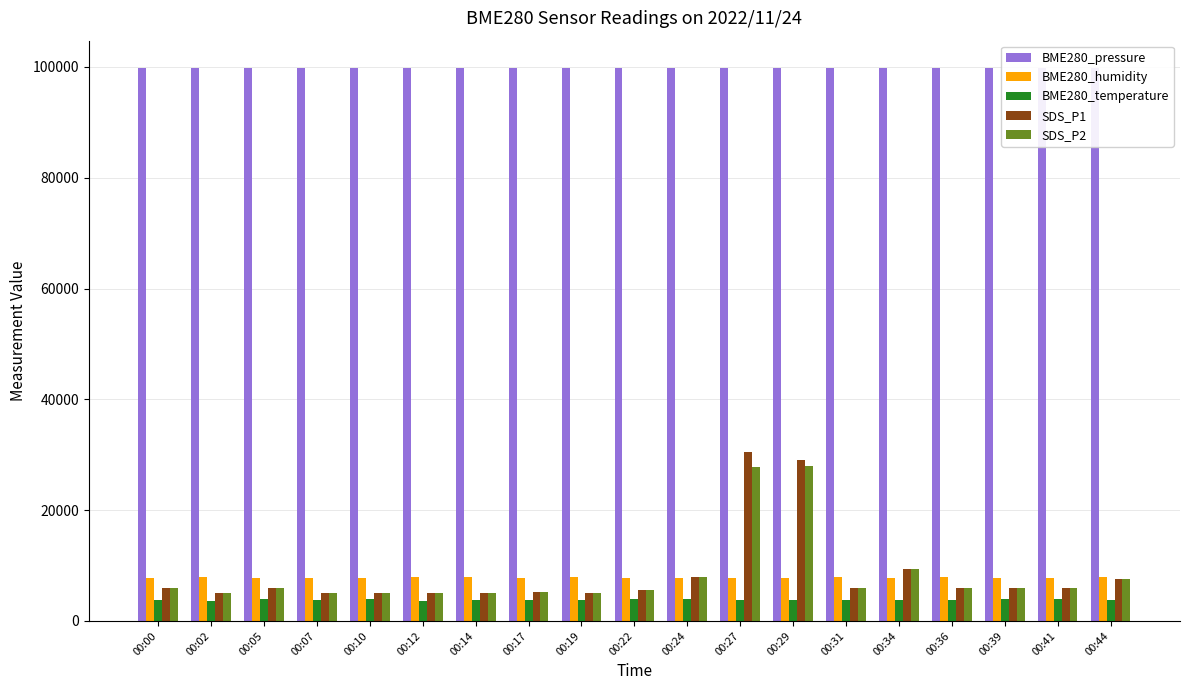

What is the sum of all BME280_temperature values?

72640.0